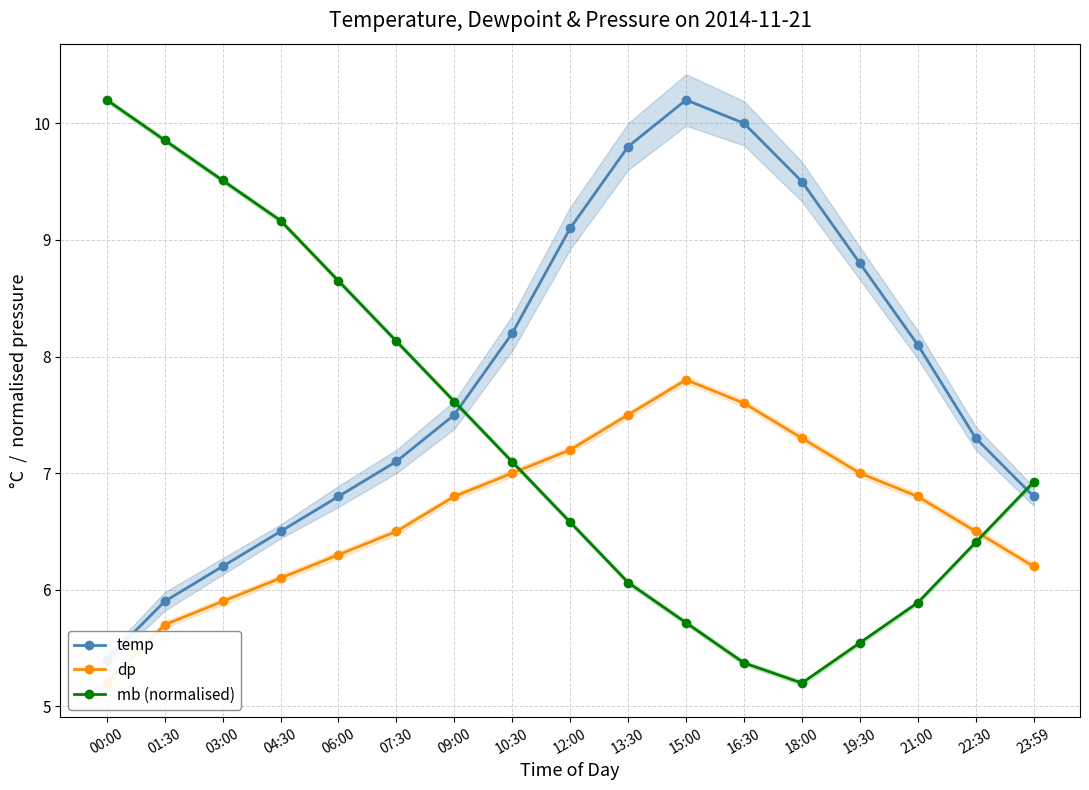

What is the total value across all series at 18:00?

22.0